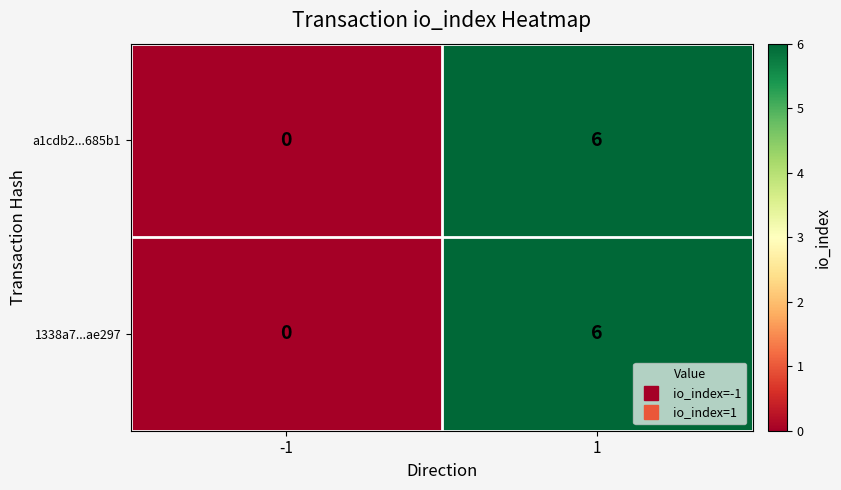

True or false: a1cdb2...685b1 has a value of -2 at -1.

False